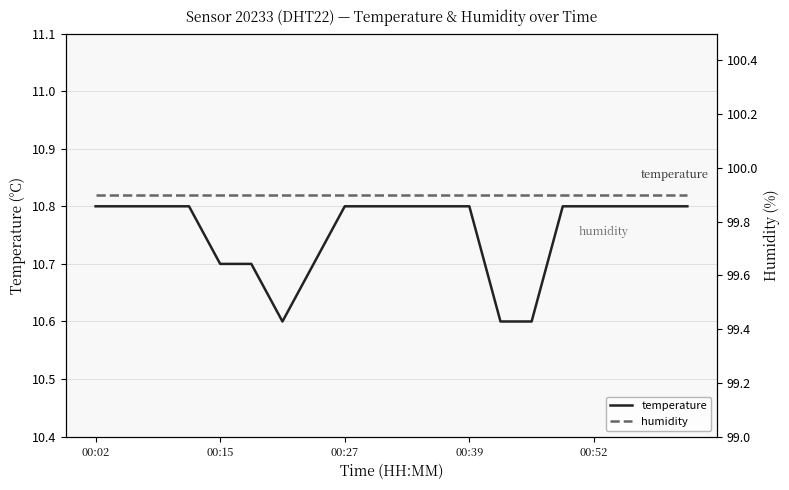

True or false: temperature has a value of 10.8 at 00:27.

True